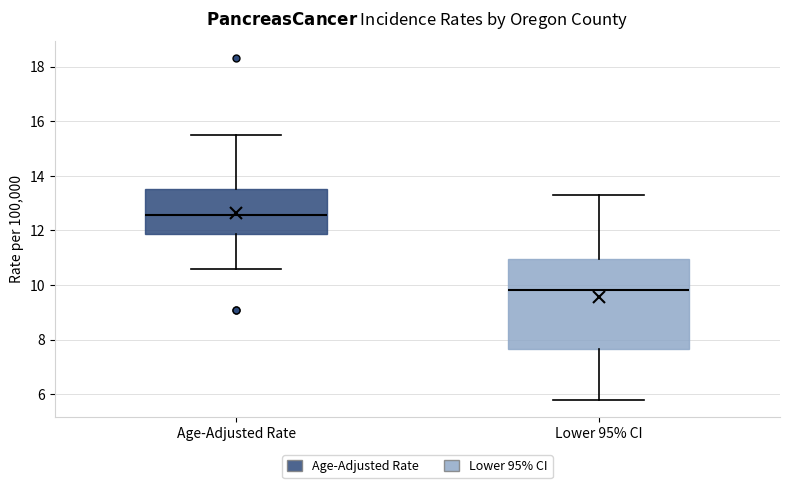

Where is the lower edge of the box for Lower 95% CI on the y-axis? The values are not printed on the chart, so give them approximately, as read against the axis.

7.6